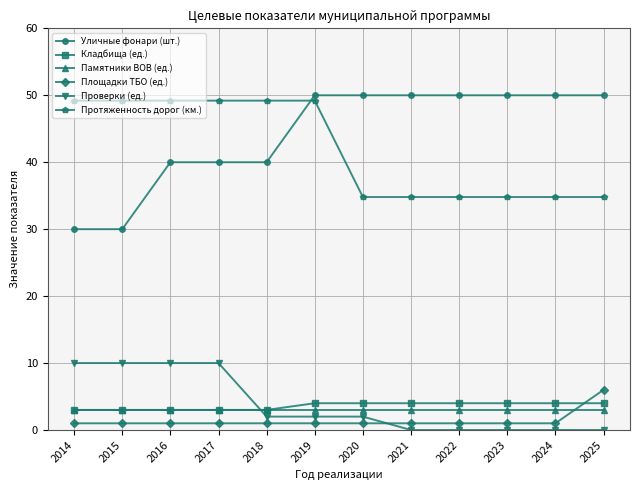

What is the difference between the Проверки (ед.) values at 2022 and 2020?

2.0